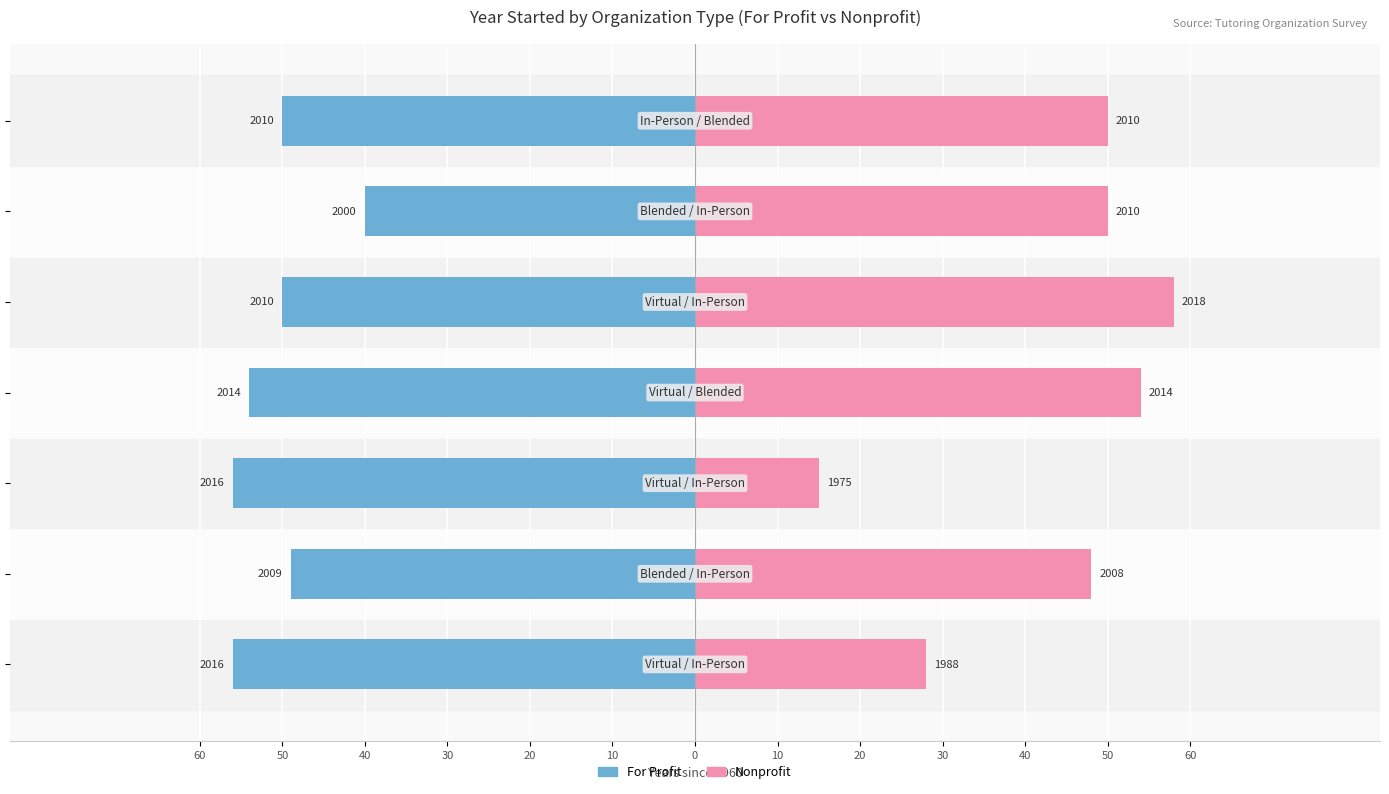

Count the number of categories in the chart.

7